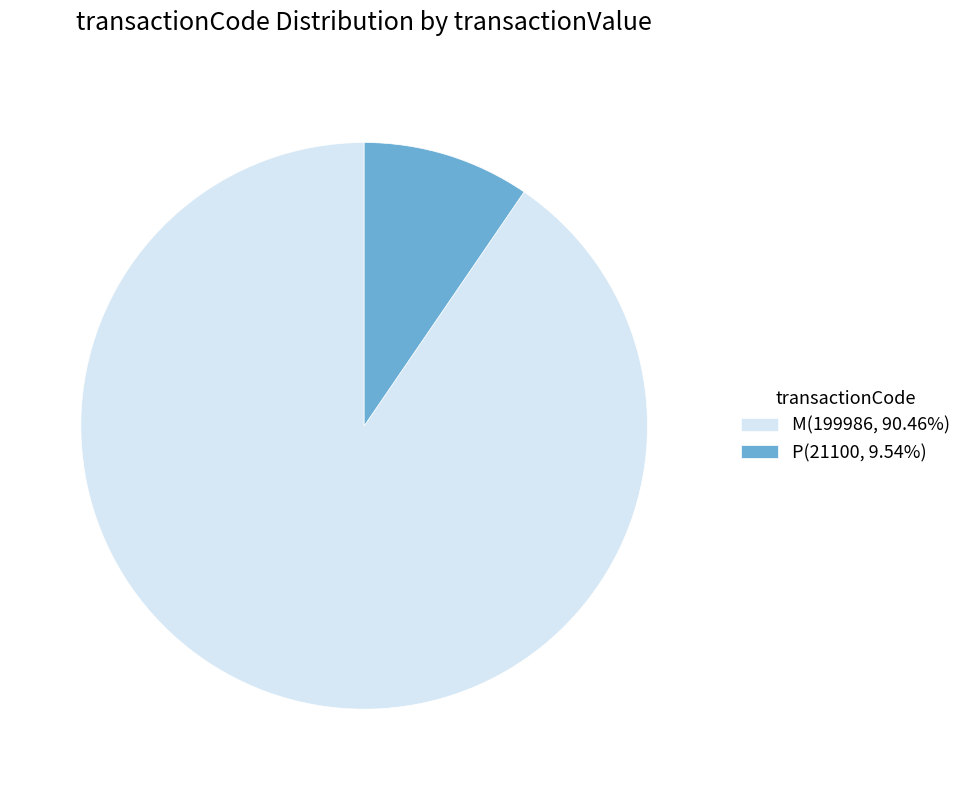

Is there a majority slice in this chart?

Yes